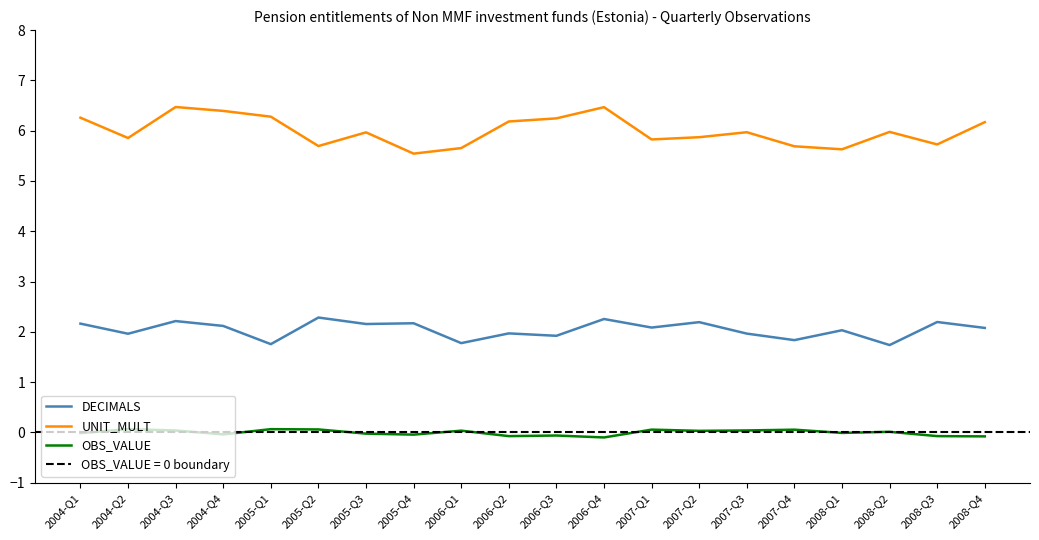

At which label does DECIMALS reach its peak?

2005-Q2